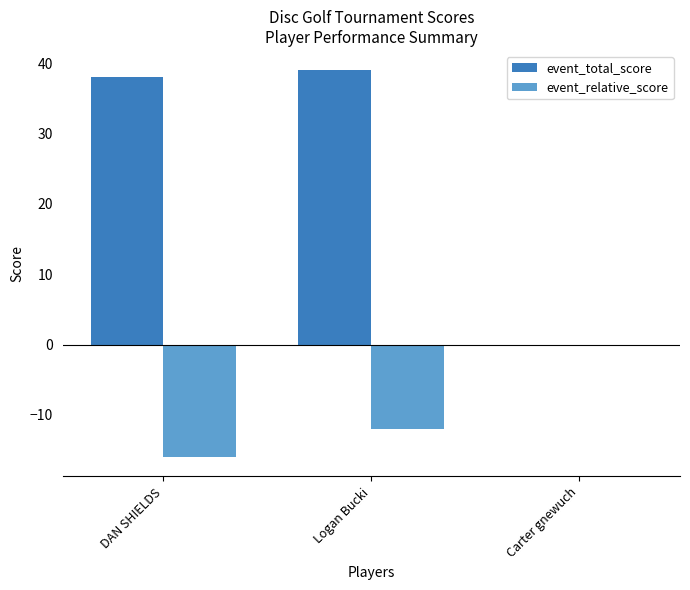

What is the total value across all series at Logan Bucki?

27